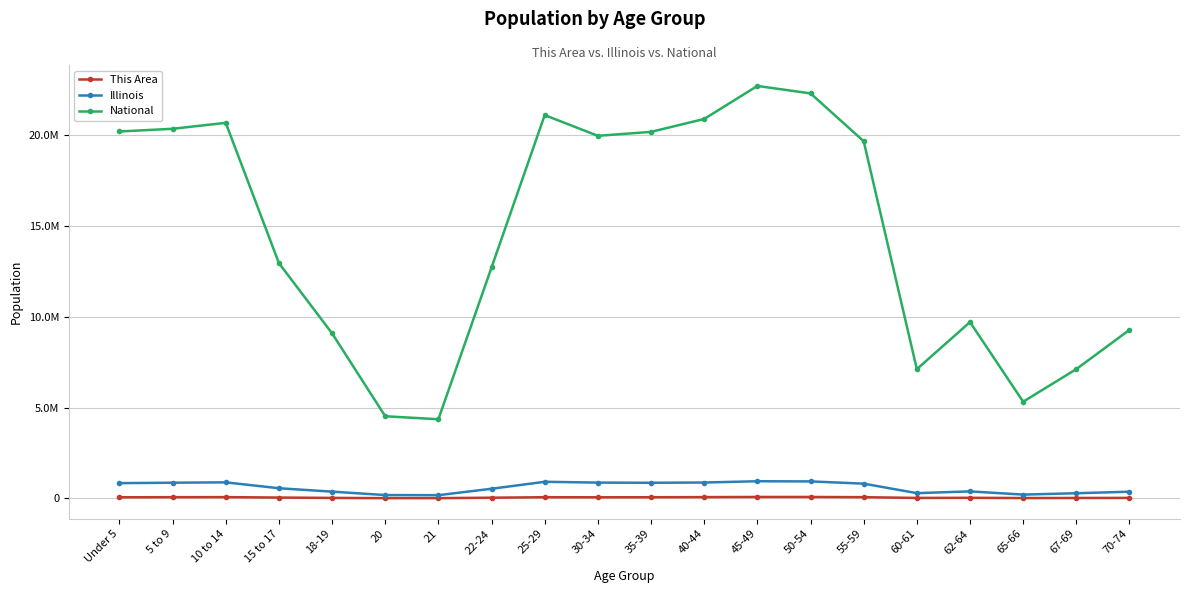

What is the average value of the Illinois series?

603548